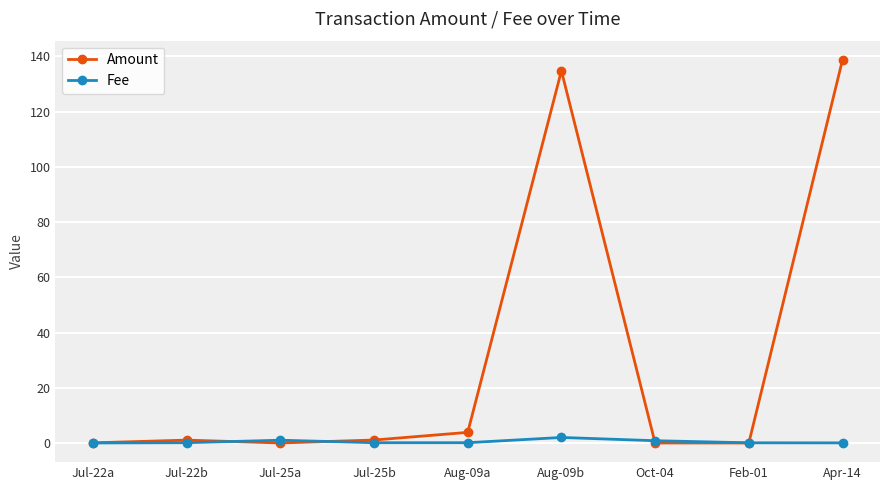

Which series has the largest range (max minus min)?

Amount